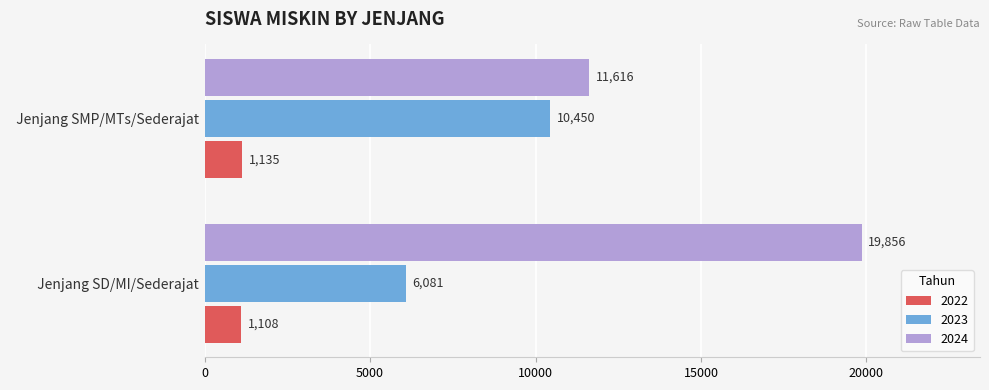

Which series has the largest range (max minus min)?

2024